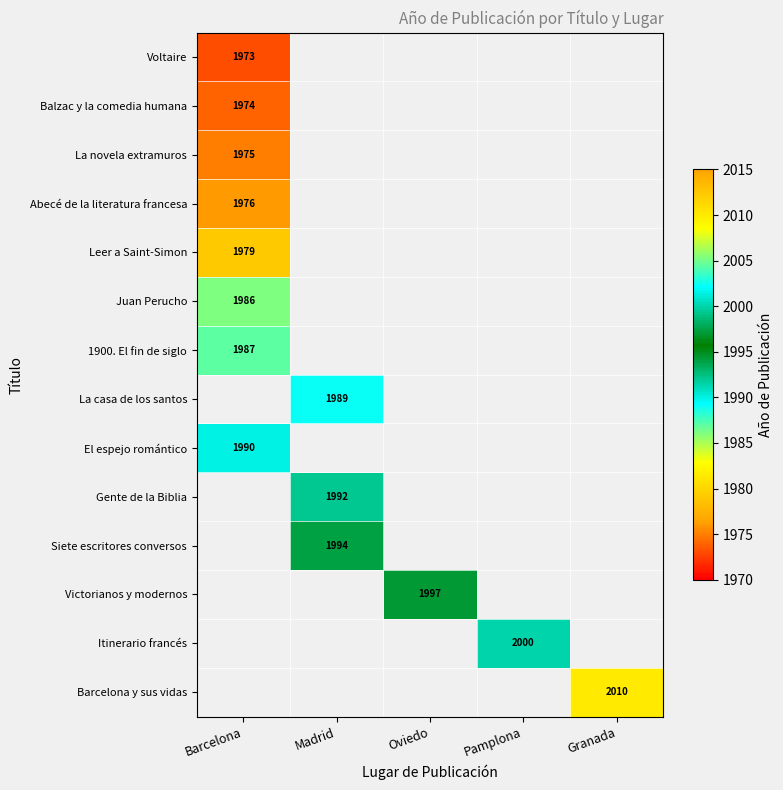

True or false: Juan Perucho has a value of 1986 at Barcelona.

True